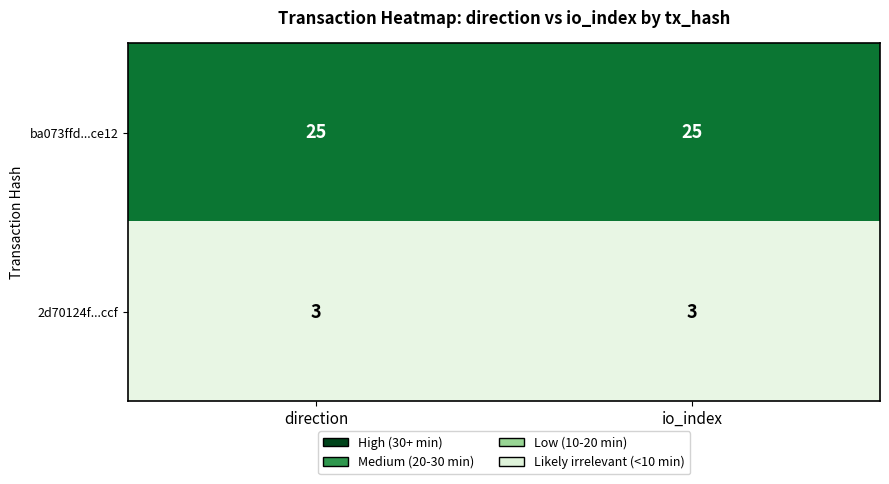

What is the difference between the highest and lowest values at io_index?

22